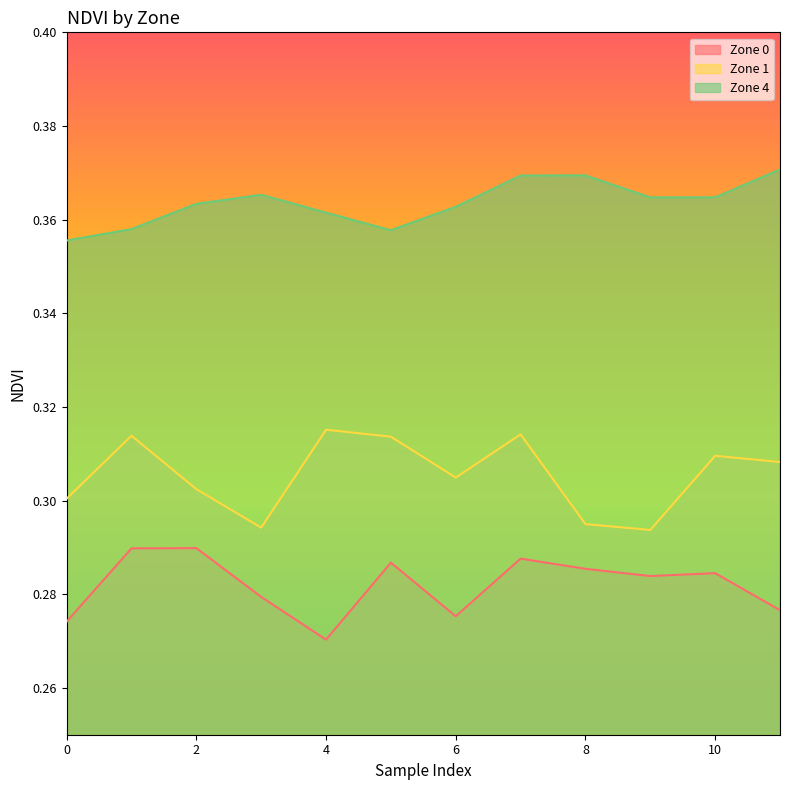

Reading left to right, list all the values displayed in this chart.

Zone 0: 0.3	0.3	0.3	0.3	0.3	0.3	0.3	0.3	0.3	0.3	0.3	0.3
Zone 1: 0.3	0.3	0.3	0.3	0.3	0.3	0.3	0.3	0.3	0.3	0.3	0.3
Zone 4: 0.4	0.4	0.4	0.4	0.4	0.4	0.4	0.4	0.4	0.4	0.4	0.4